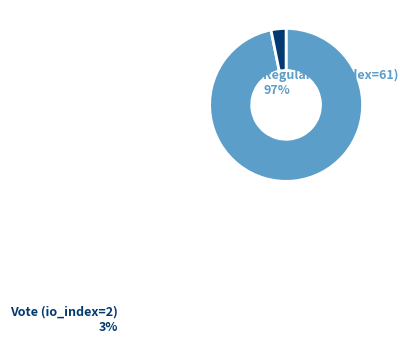

What is the smallest slice in the pie chart?

Vote (io_index=2)